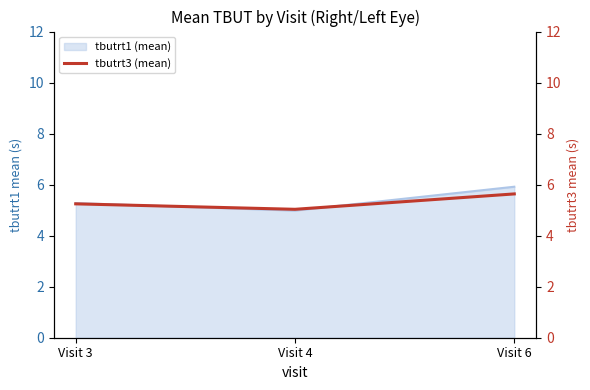

At which label does tbutrt1 (mean) reach its peak?

Visit 6